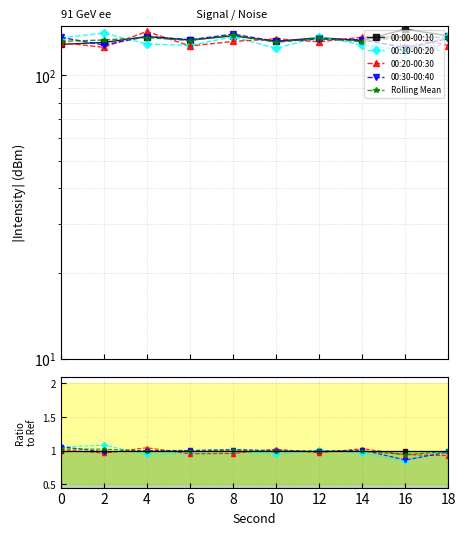

List the labels in order of 00:20-00:30 value, largest first.

4, 14, 10, 0, 12, 2, 8, 6, 16, 18